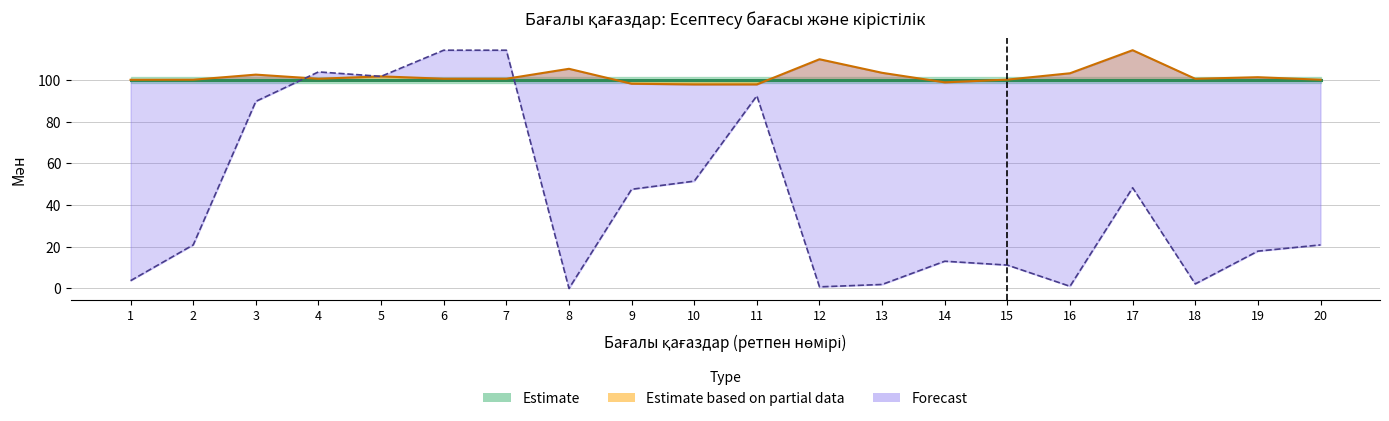

Reading right to left, what are all the values shown in this chart?

Estimate_dirty: 20=100.1	19=101.3	18=100.5	17=114.3	16=103.2	15=100.1	14=98.8	13=103.4	12=109.9	11=97.8	10=97.8	9=98.2	8=105.3	7=100.6	6=100.6	5=101.7	4=100.6	3=102.5	2=100.1	1=100.1
Days_to_maturity: 20=20.9	19=17.9	18=2.2	17=48.3	16=1.0	15=11.2	14=13.0	13=1.9	12=0.8	11=92.4	10=51.5	9=47.6	8=0.0	7=114.3	6=114.3	5=101.7	4=103.8	3=89.7	2=20.9	1=3.7